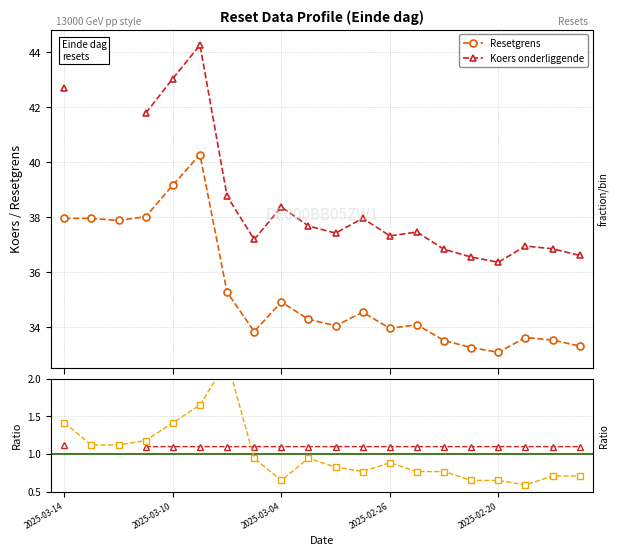

What position from the right is 2025-02-25?

7